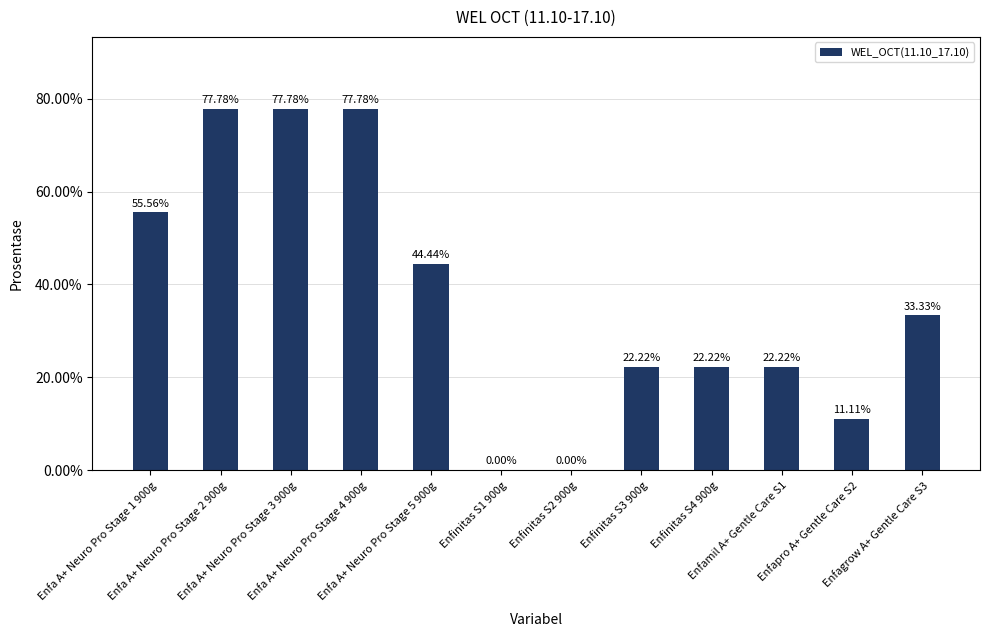

What is the difference between the maximum and minimum values?

0.8